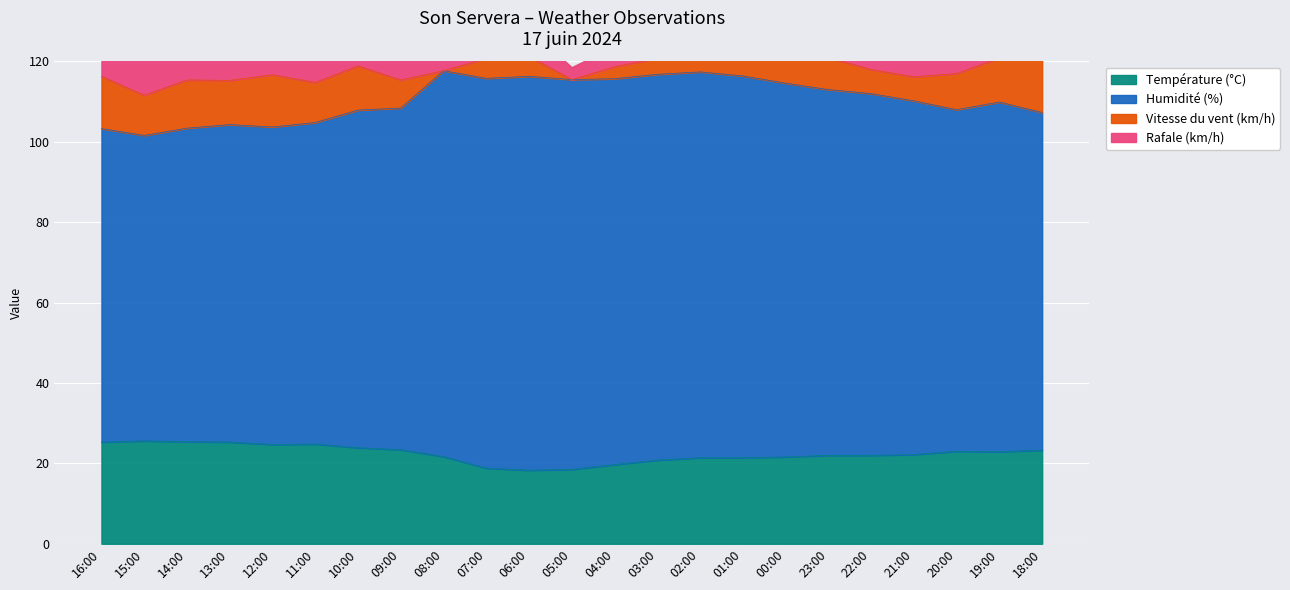

Which category has the lowest value in the Humidité (%) series?

15:00